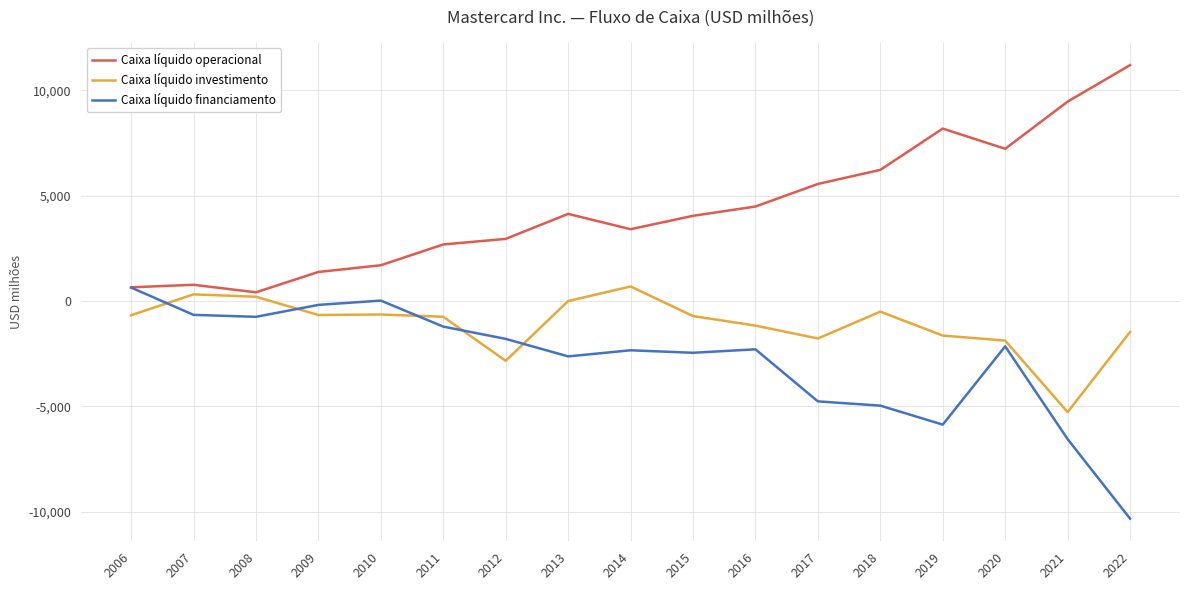

Rank the series by their average value, from lowest to highest.

Caixa líquido financiamento, Caixa líquido investimento, Caixa líquido operacional